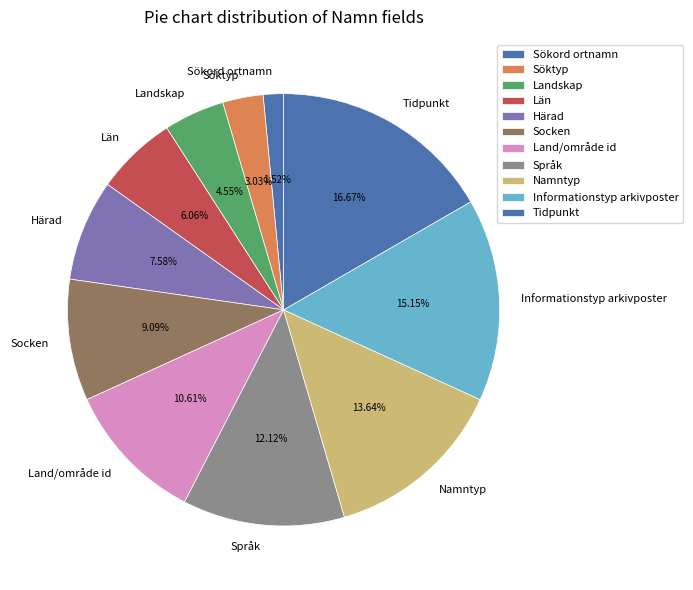

Combined, what portion of the pie is Landskap and Sökord ortnamn?

6.1%